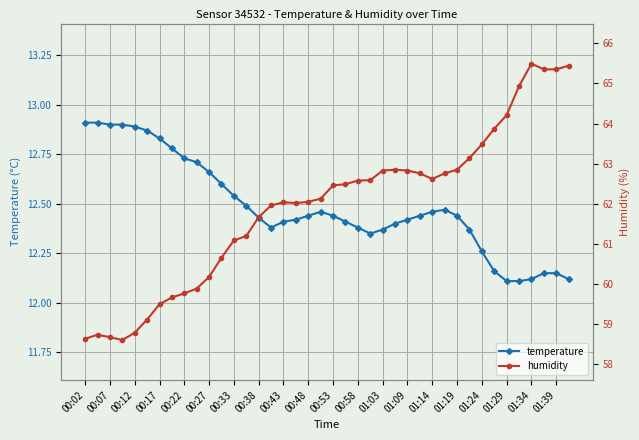

True or false: temperature has more than 1 interior local peaks.

True